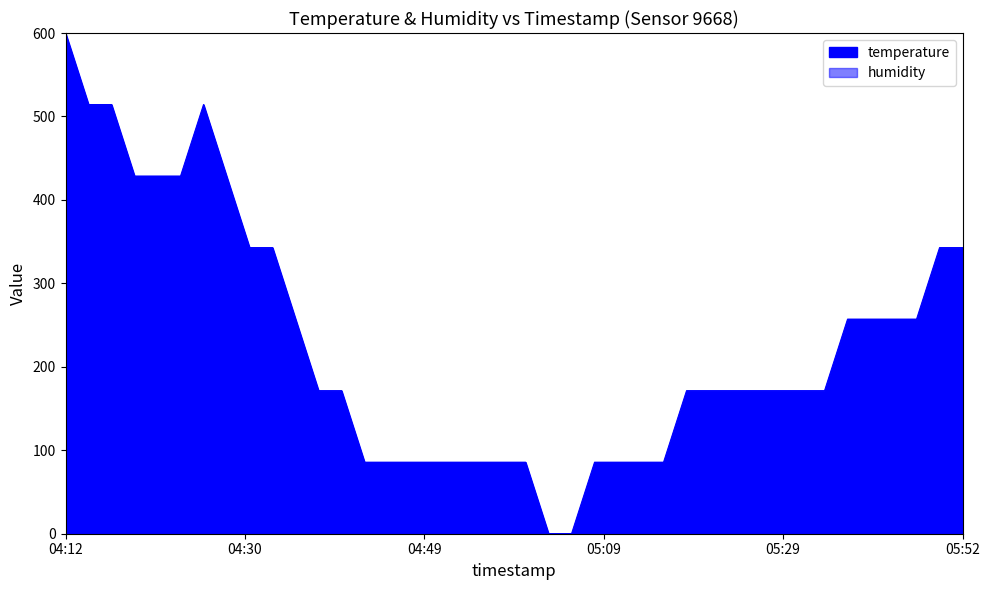

True or false: there are more than 1 points higher than both neighbors.

False